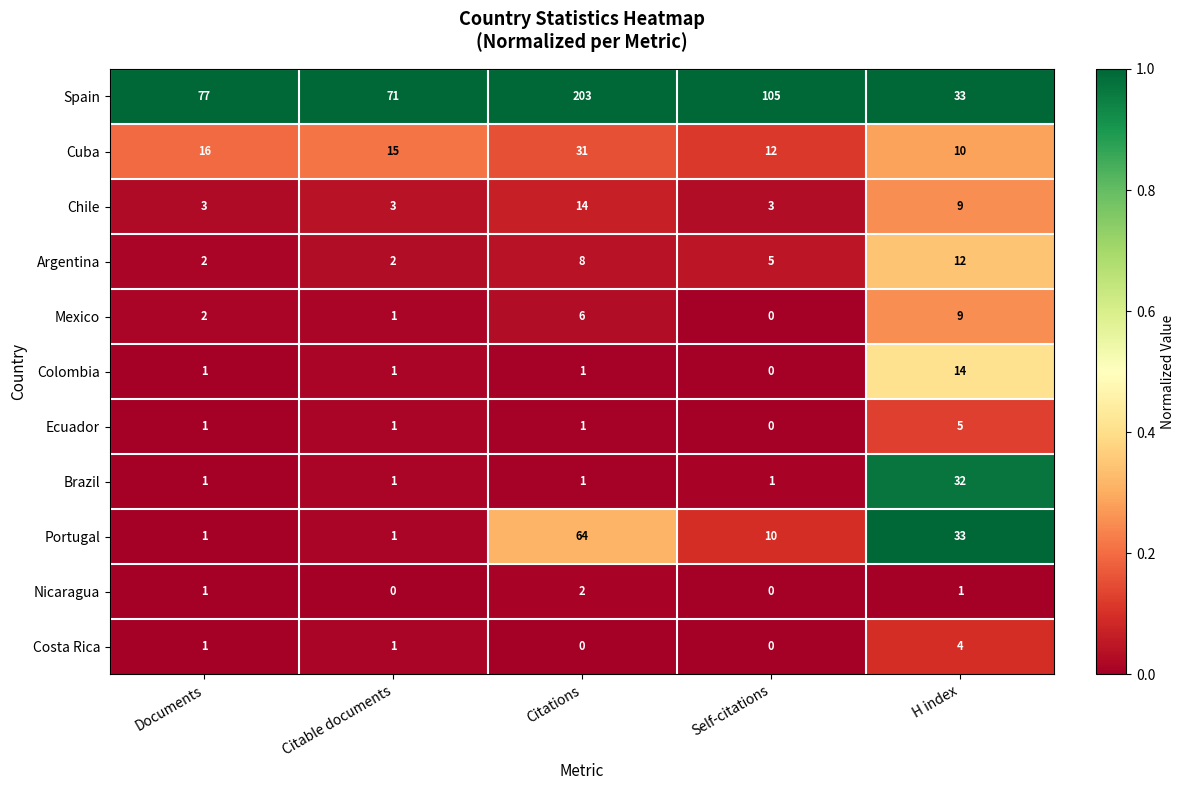

True or false: Brazil has a value of 50 at H index.

False